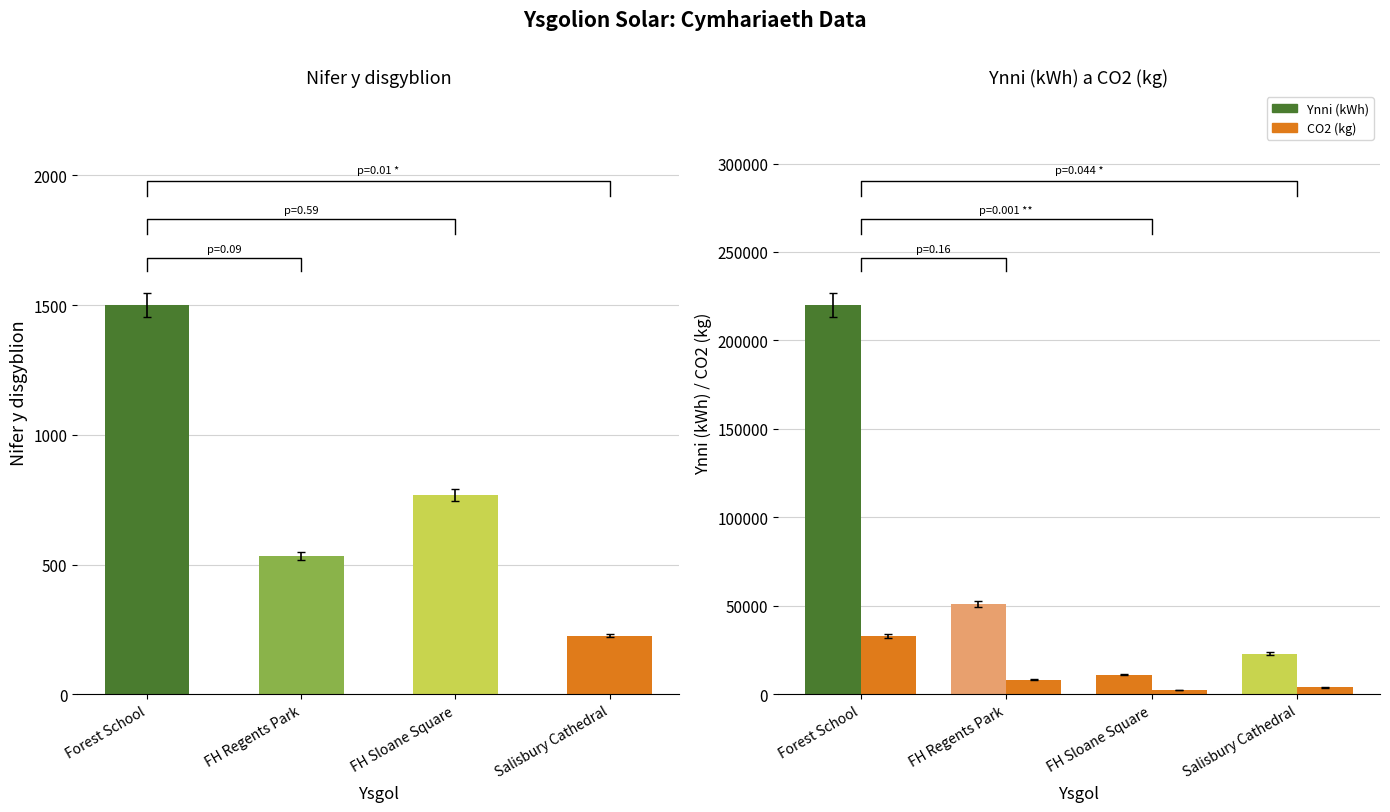

List the labels in order of value, largest first.

Forest School, FH Sloane Square, FH Regents Park, Salisbury Cathedral